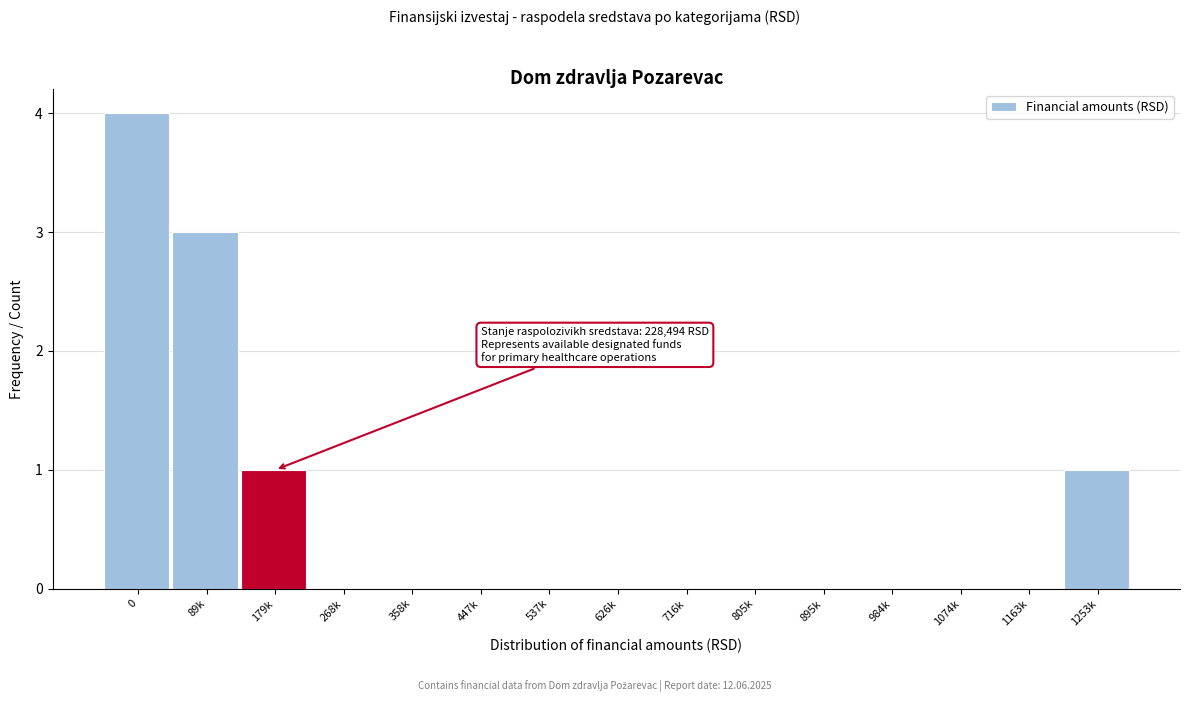

Reading left to right, transcribe all the data shown in this chart.

0=4	89k=3	179k=1	268k=0	358k=0	447k=0	537k=0	626k=0	716k=0	805k=0	895k=0	984k=0	1074k=0	1163k=0	1253k=1